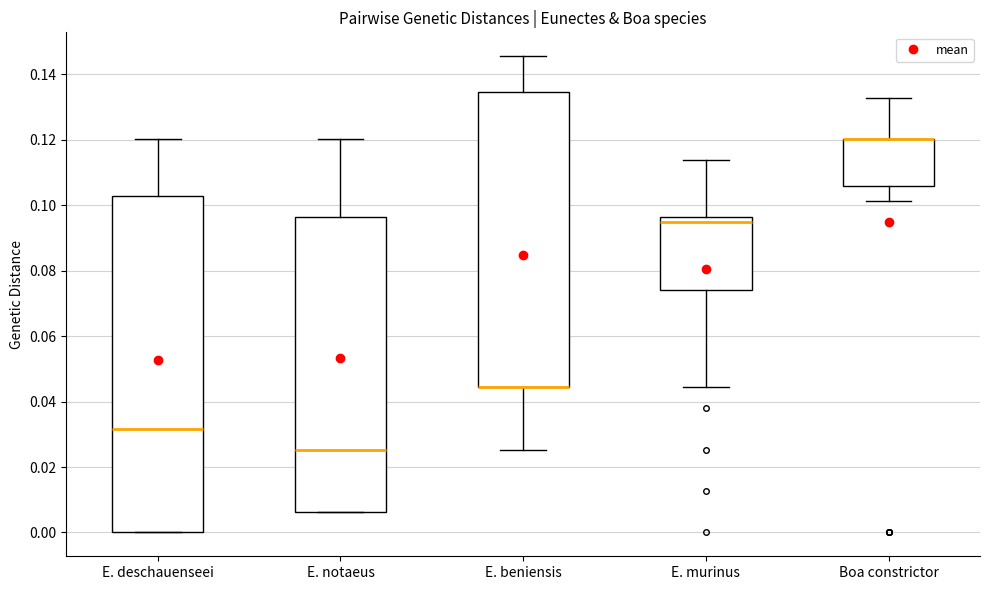

Which box is the tallest, from its lower edge to its upper edge?

E. deschauenseei